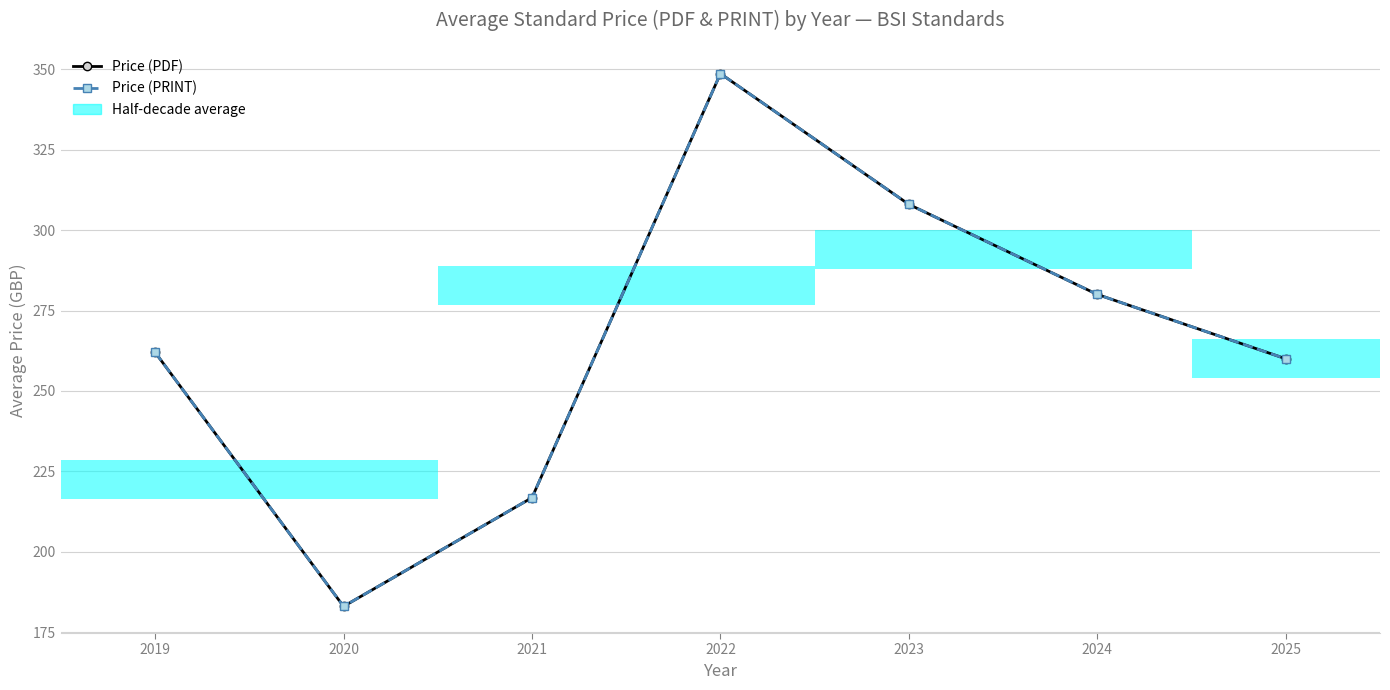

What is the sum of all Price (PRINT) values?

1858.5